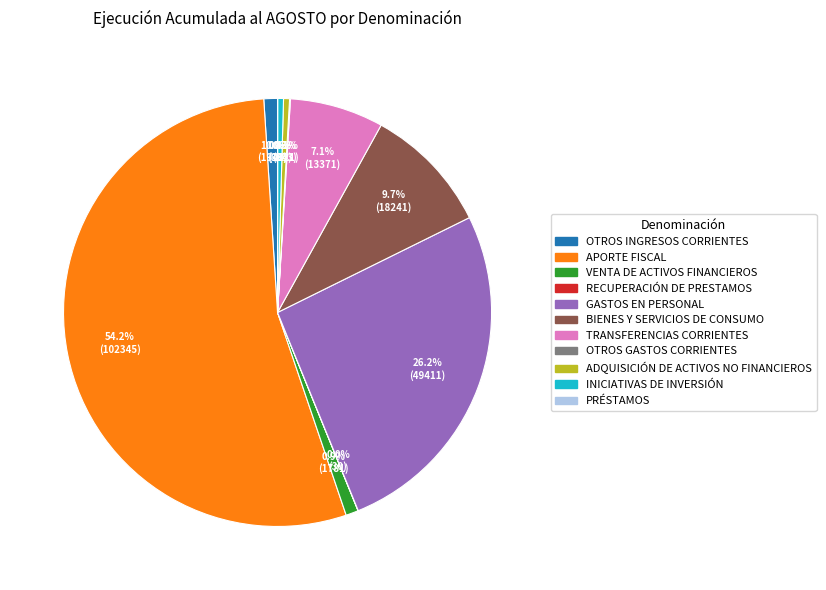

What is the largest slice in the pie chart?

APORTE FISCAL